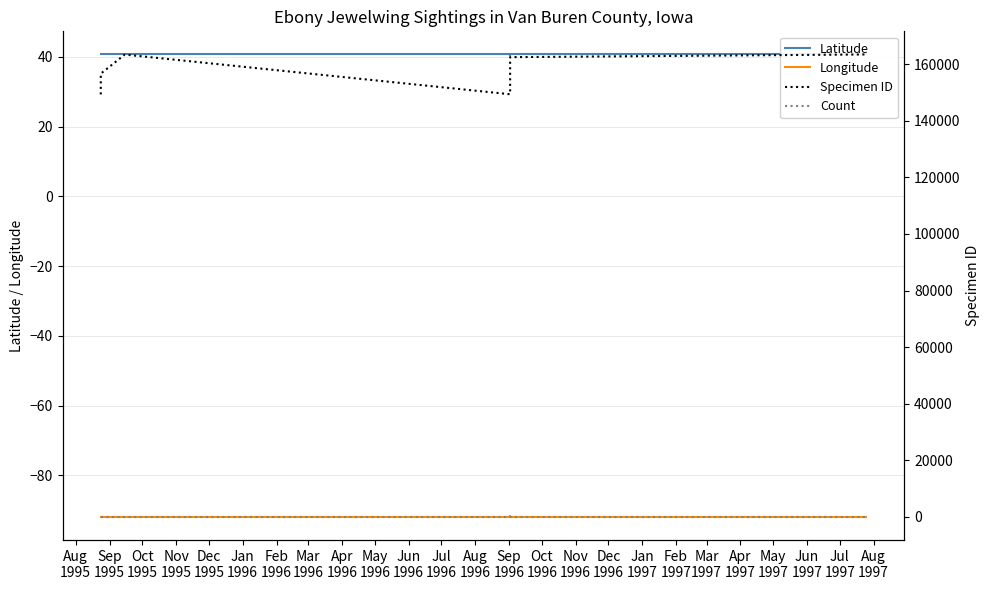

Count the number of categories in the chart.

10